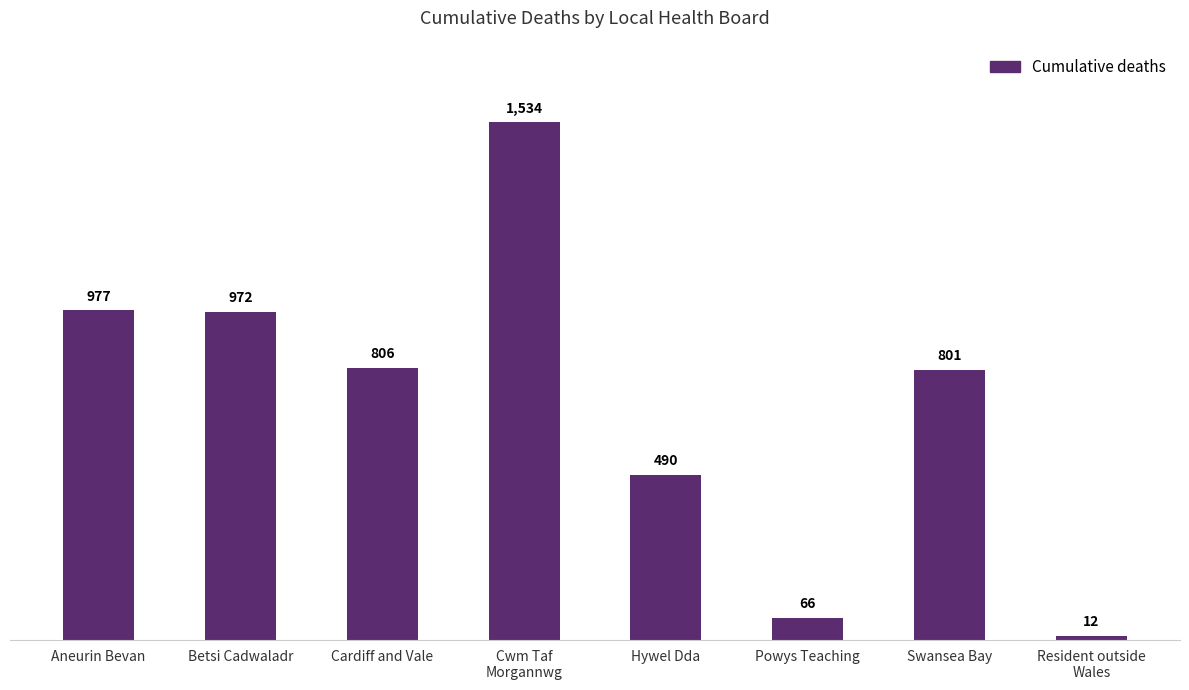

The value at Hywel Dda is 490. True or false?

True